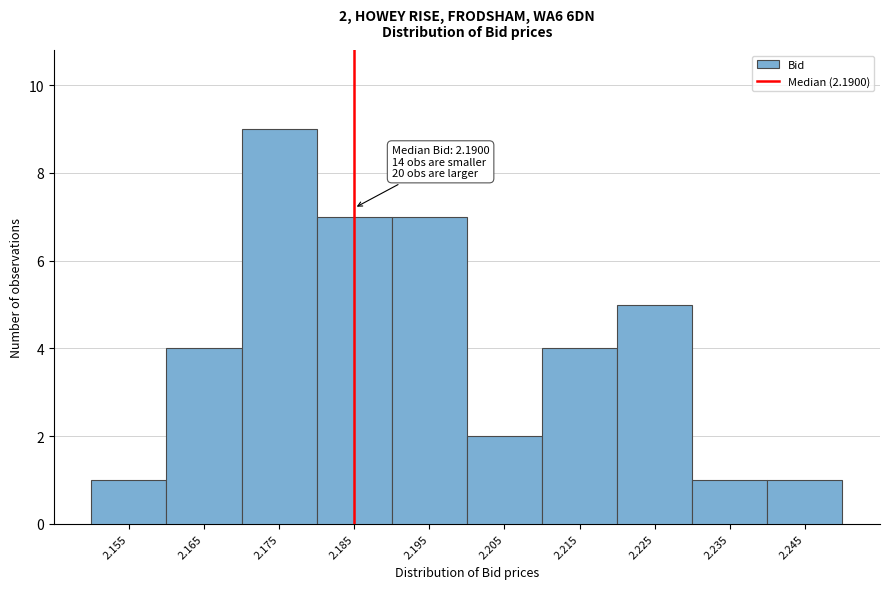

Reading right to left, transcribe all the data shown in this chart.

2.245=1	2.235=1	2.225=5	2.215=4	2.205=2	2.195=7	2.185=7	2.175=9	2.165=4	2.155=1